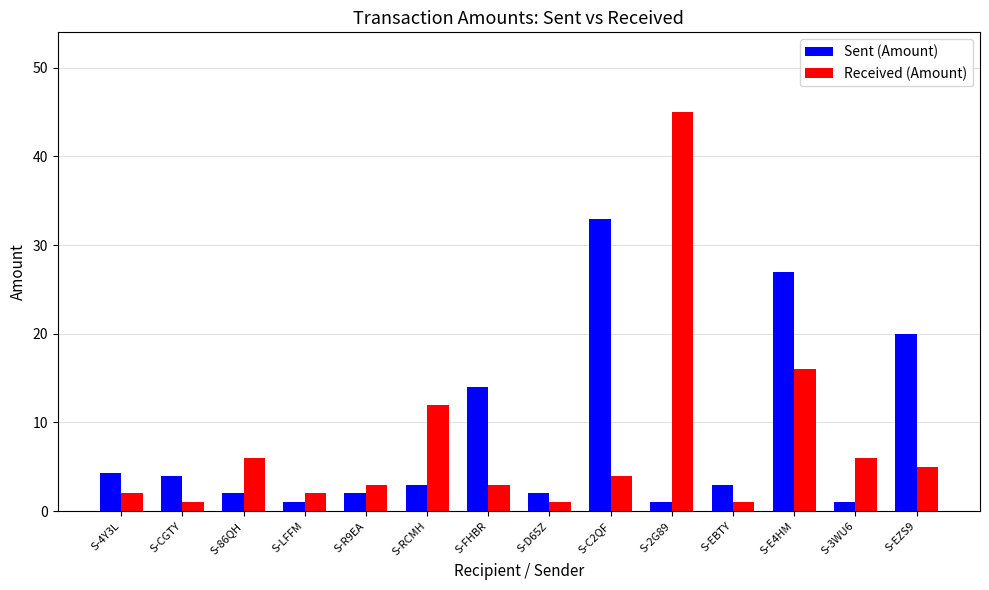

Reading left to right, list all the values displayed in this chart.

Sent (Amount): S-4Y3L=4.3	S-CGTY=4.0	S-86QH=2.0	S-LFFM=1.0	S-R9EA=2.0	S-RCMH=3.0	S-FHBR=14.0	S-D65Z=2.0	S-C2QF=33.0	S-2G89=1.0	S-EBTY=3.0	S-E4HM=27.0	S-3WU6=1.0	S-EZS9=20.0
Received (Amount): S-4Y3L=2.0	S-CGTY=1.0	S-86QH=6.0	S-LFFM=2.0	S-R9EA=3.0	S-RCMH=12.0	S-FHBR=3.0	S-D65Z=1.0	S-C2QF=4.0	S-2G89=45.0	S-EBTY=1.0	S-E4HM=16.0	S-3WU6=6.0	S-EZS9=5.0